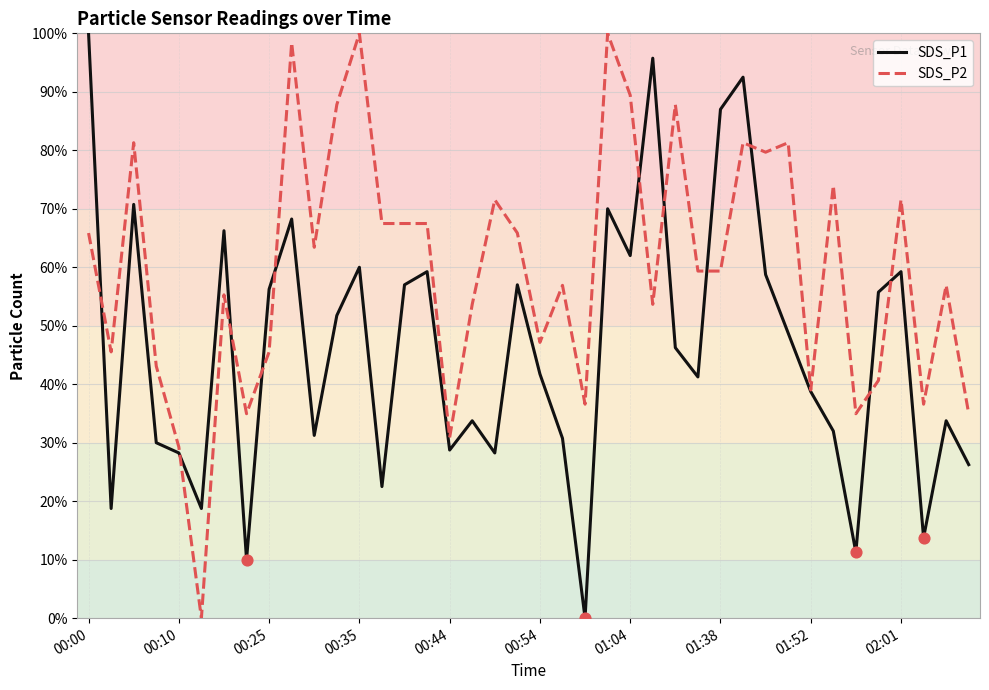

Which series has the largest total across all categories?

SDS_P2